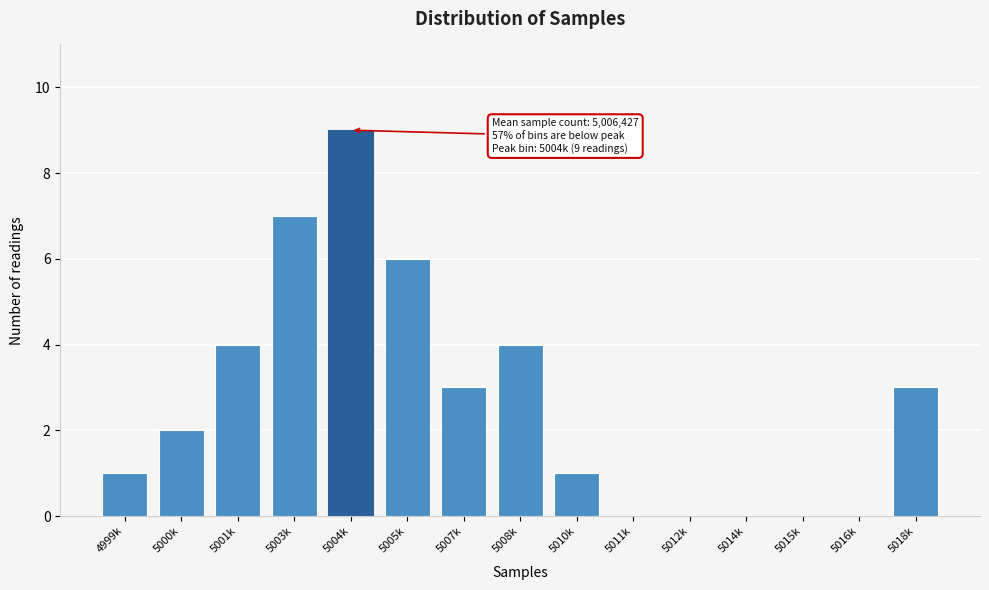

Reading right to left, transcribe all the data shown in this chart.

5018k=3	5016k=0	5015k=0	5014k=0	5012k=0	5011k=0	5010k=1	5008k=4	5007k=3	5005k=6	5004k=9	5003k=7	5001k=4	5000k=2	4999k=1